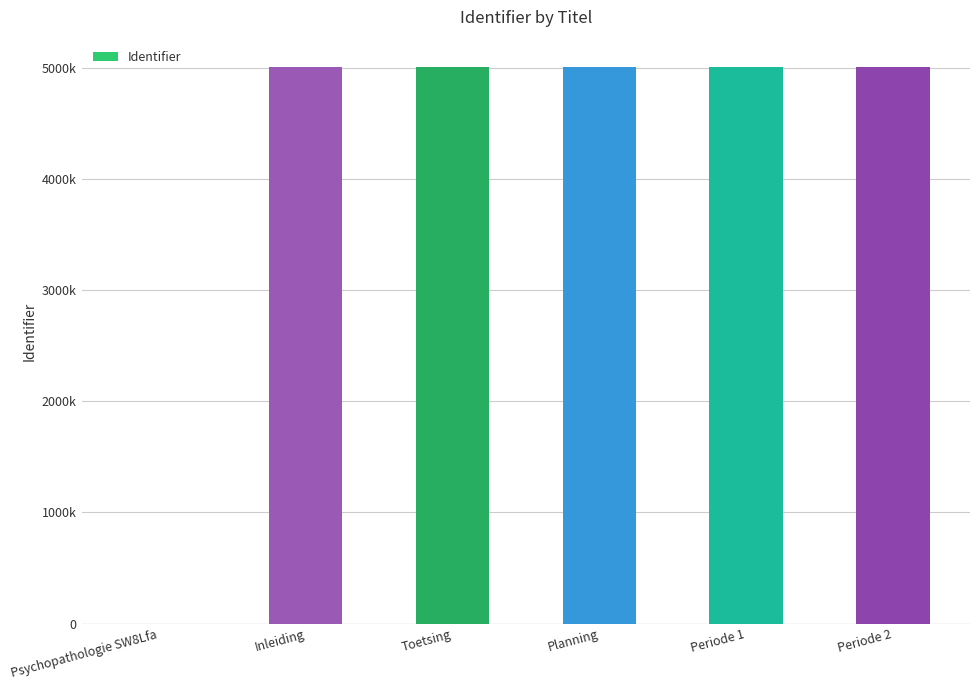

Reading left to right, what are all the values shown in this chart?

0	5000577	5000580	5000583	5000584	5000604